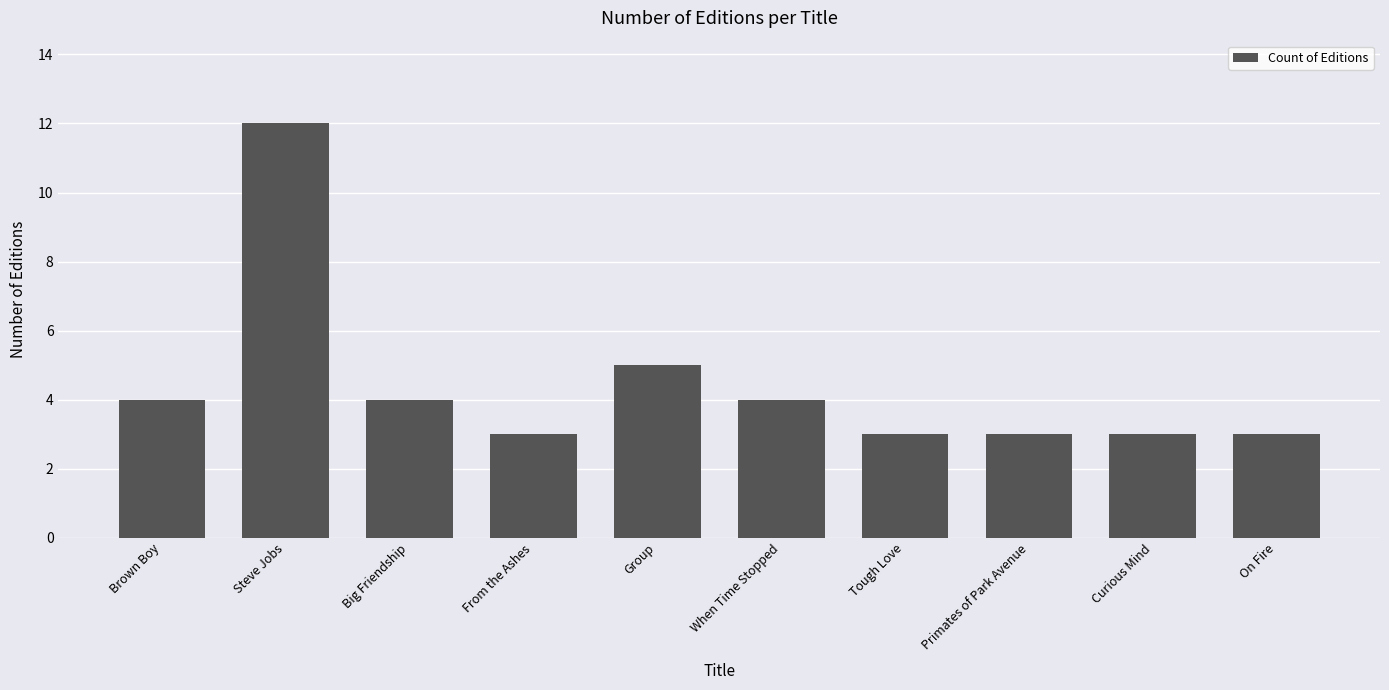

Reading right to left, list all the values displayed in this chart.

3	3	3	3	4	5	3	4	12	4